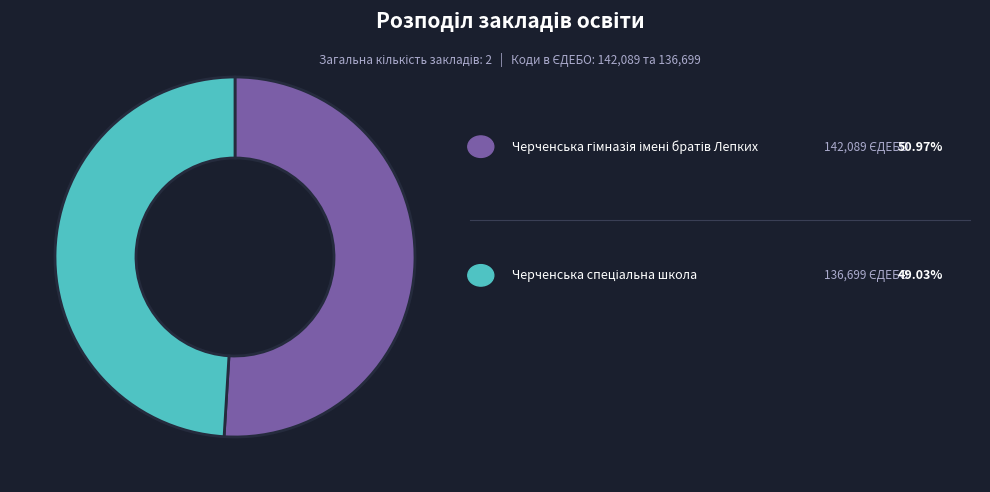

Does any single category account for the majority?

Yes